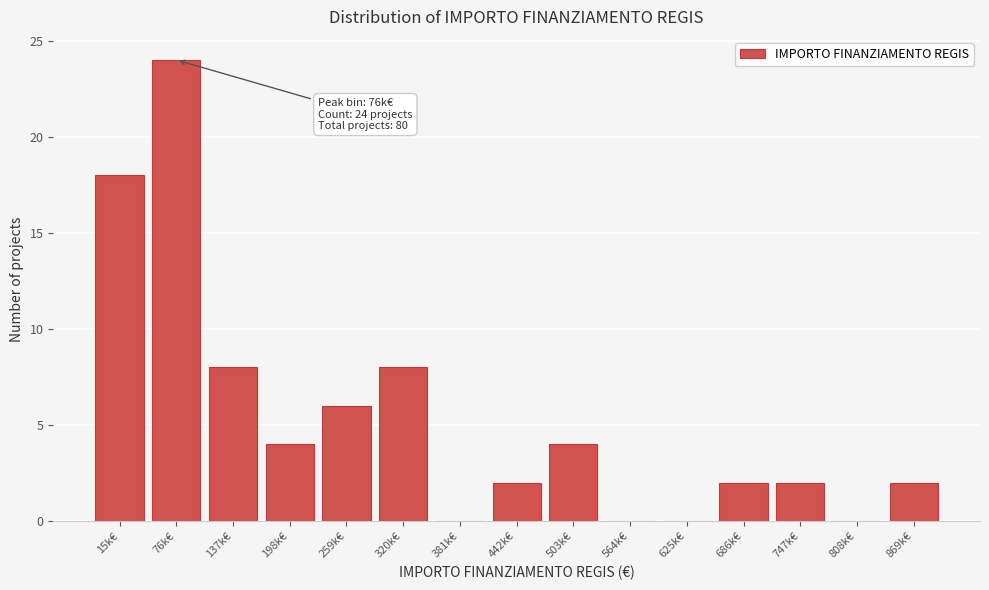

Reading left to right, what are all the values shown in this chart?

15k€=18	76k€=24	137k€=8	198k€=4	259k€=6	320k€=8	381k€=0	442k€=2	503k€=4	564k€=0	625k€=0	686k€=2	747k€=2	808k€=0	869k€=2